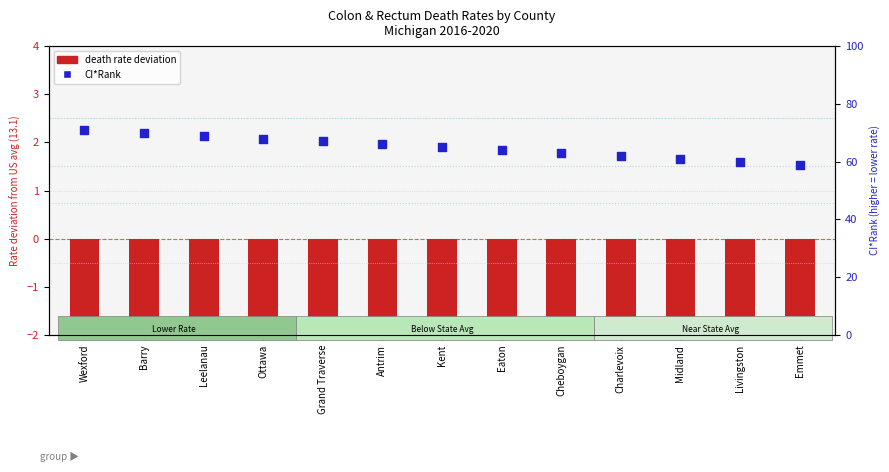

Which series has the largest Y range (max minus min)?

CI*Rank (percentile)